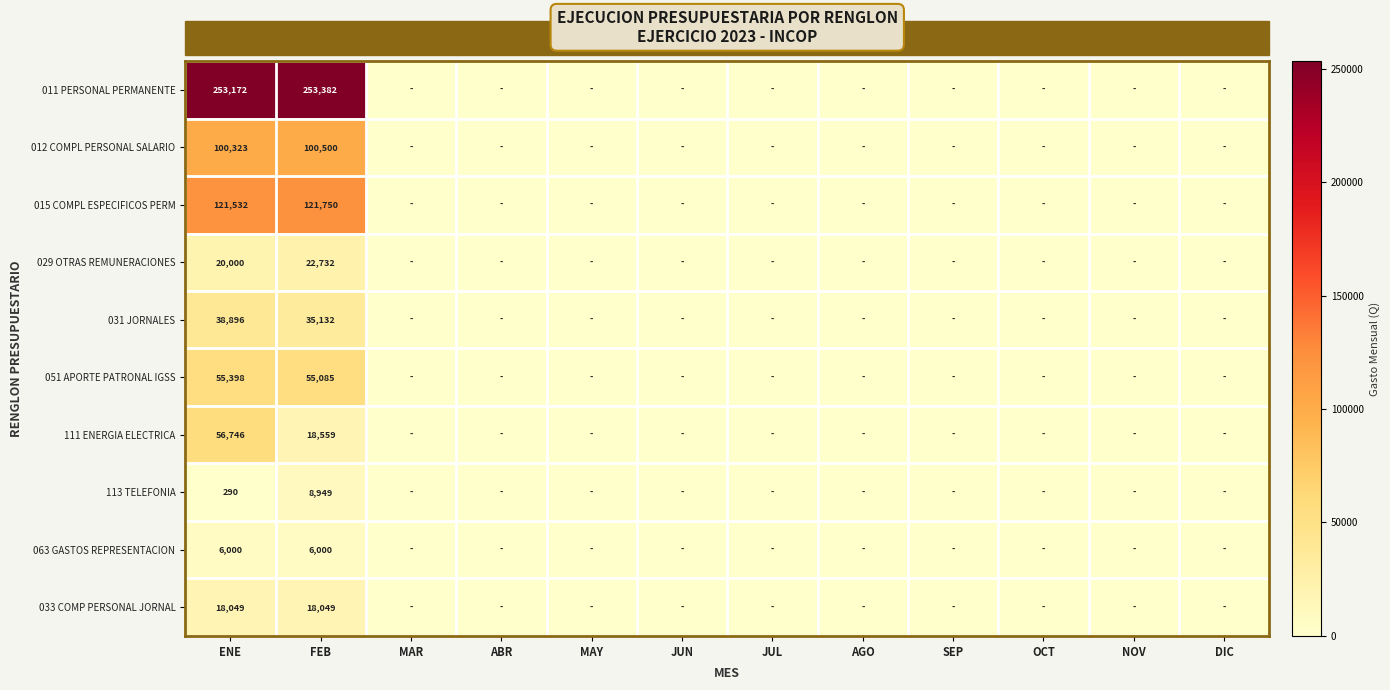

What is the total value across all series at FEB?

640138